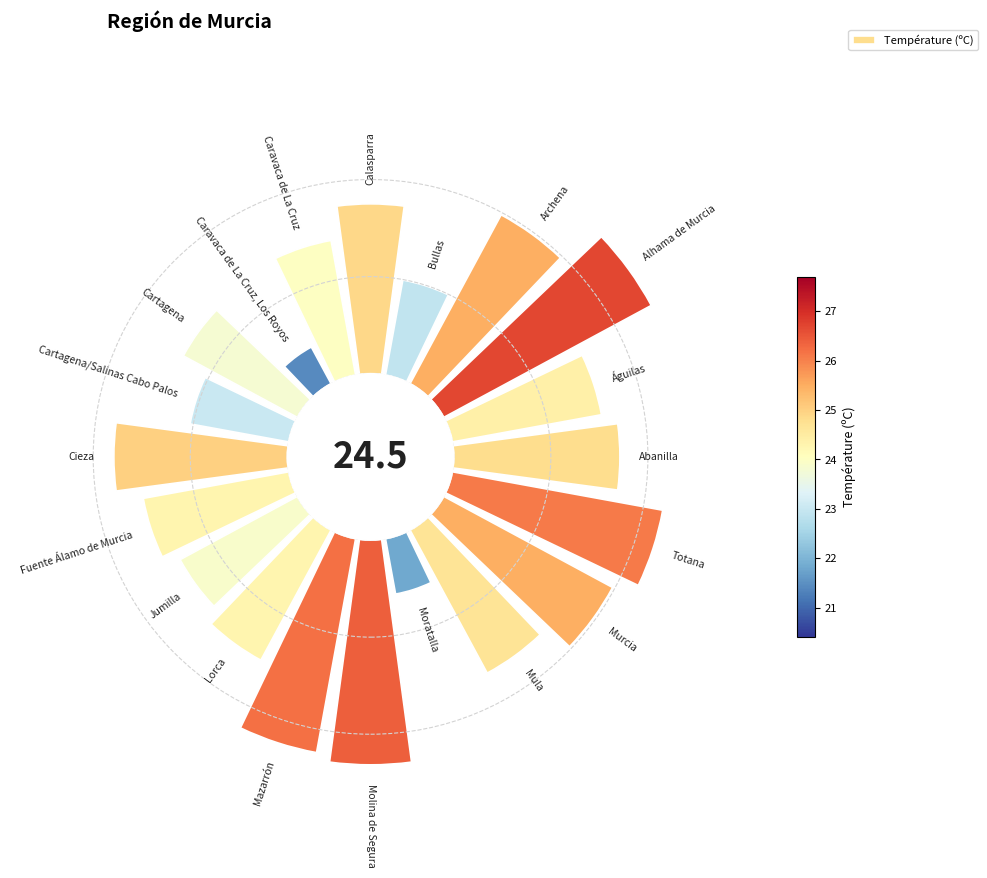

Count the number of slices in the pie.

20